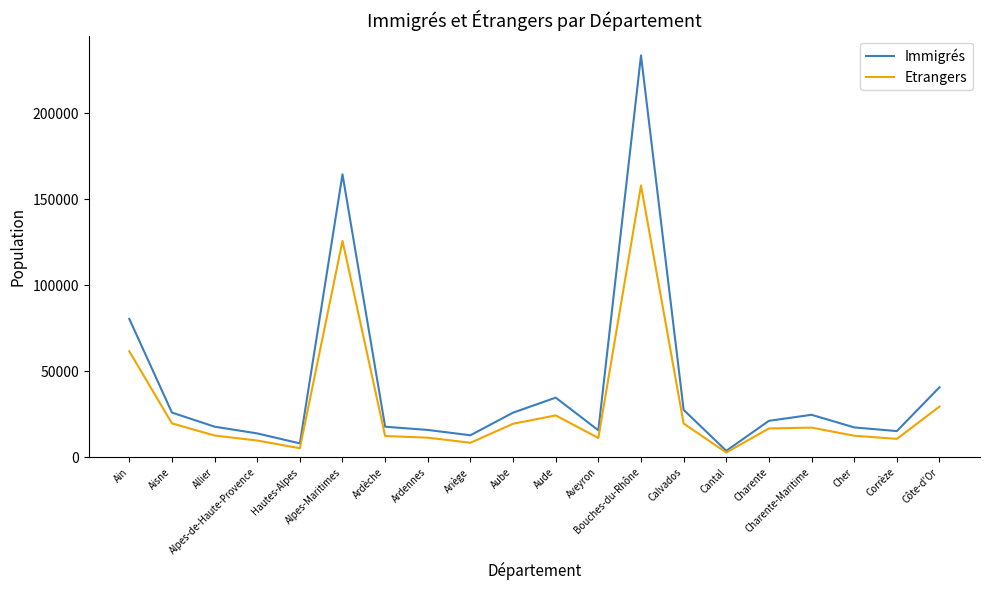

What is the sum of all Immigrés values?

817087